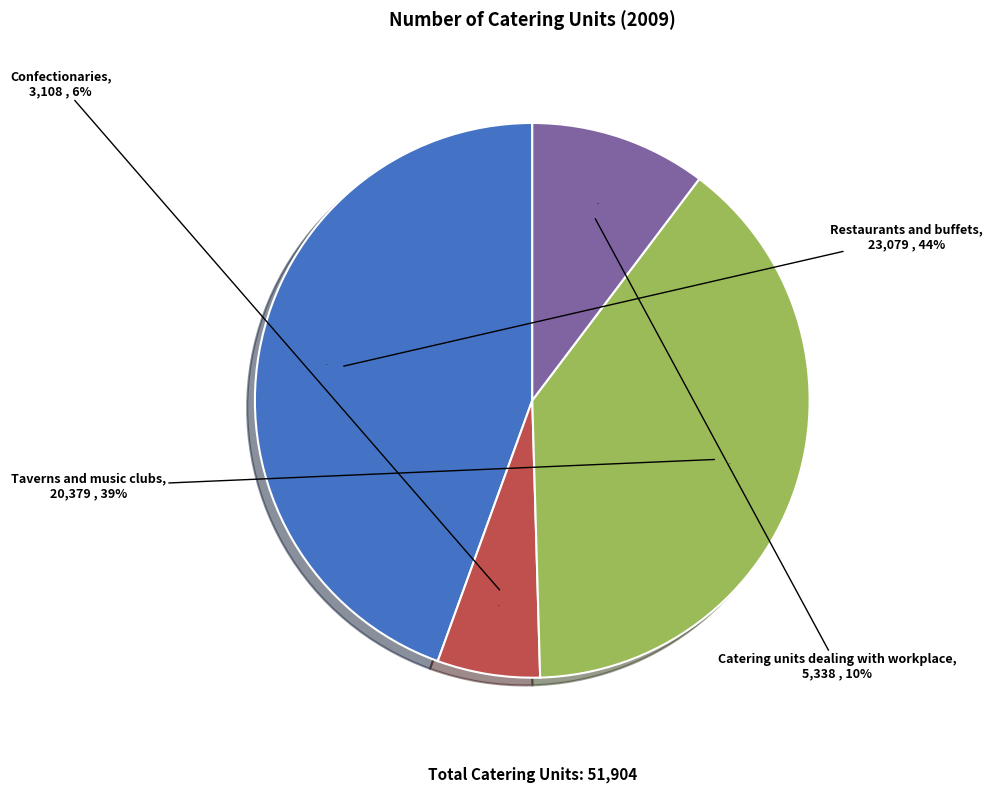

To the nearest percent, what is the combined percentage of Confectionaries and Taverns and music clubs?

45%